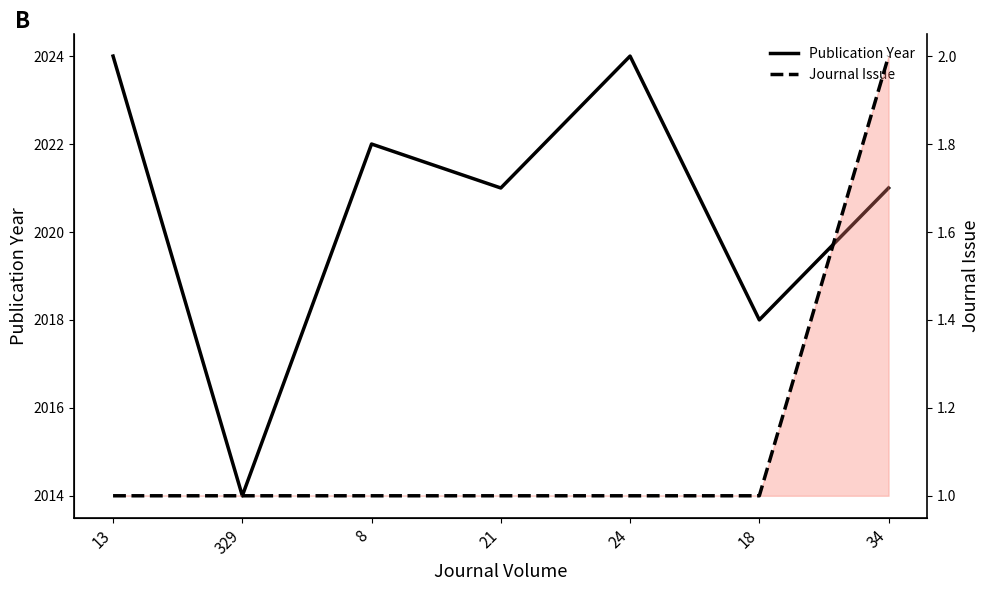

Rank the series by their average value, from lowest to highest.

Journal Issue, Publication Year